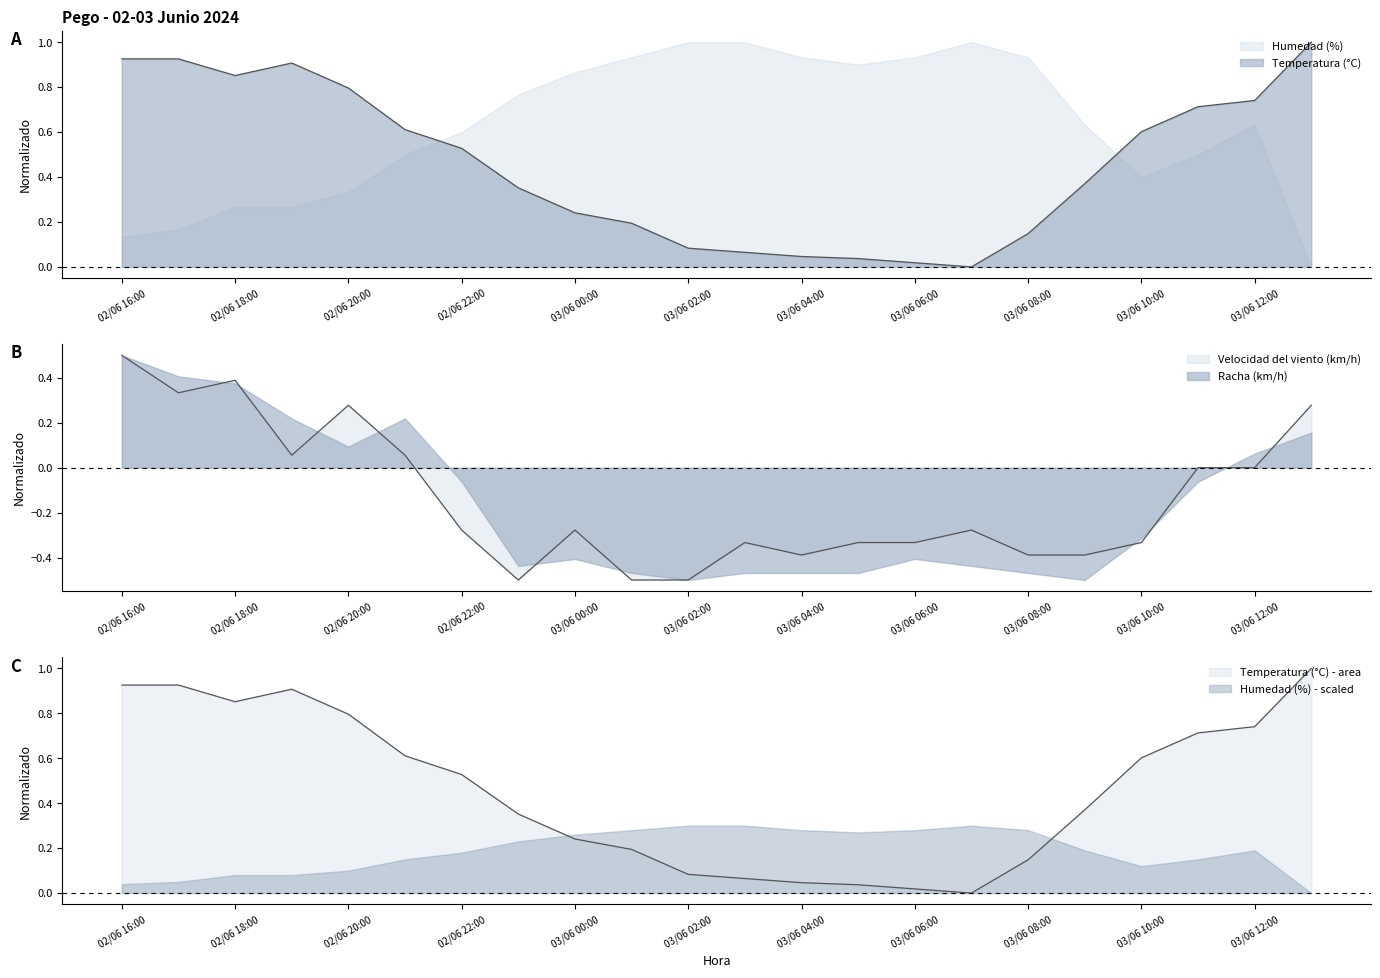

Is the value of Velocidad del viento (km/h) at 02/06 21:00 greater than the value of Temperatura (°C) at 03/06 00:00?

No